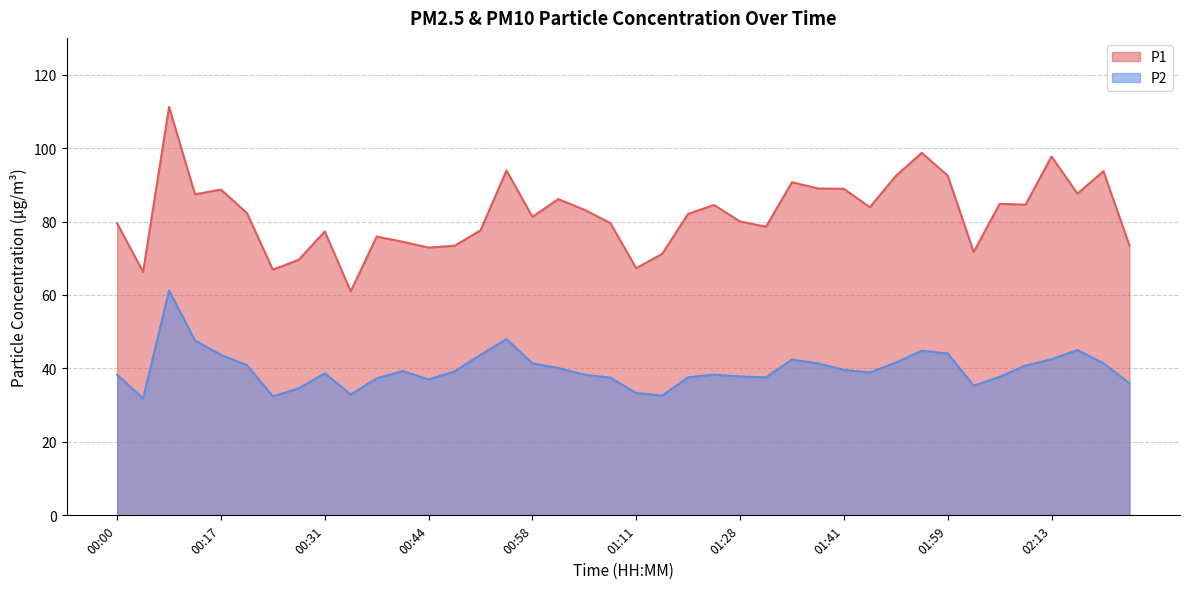

Which series has the largest total across all categories?

P1